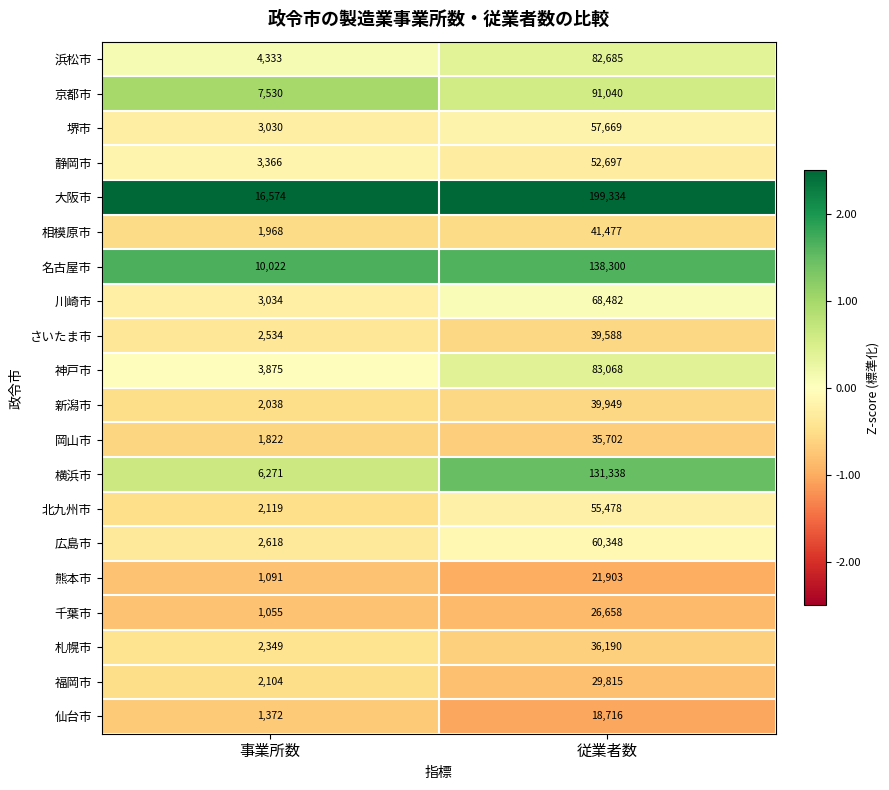

Read the 神戸市 value at 事業所数.

3875